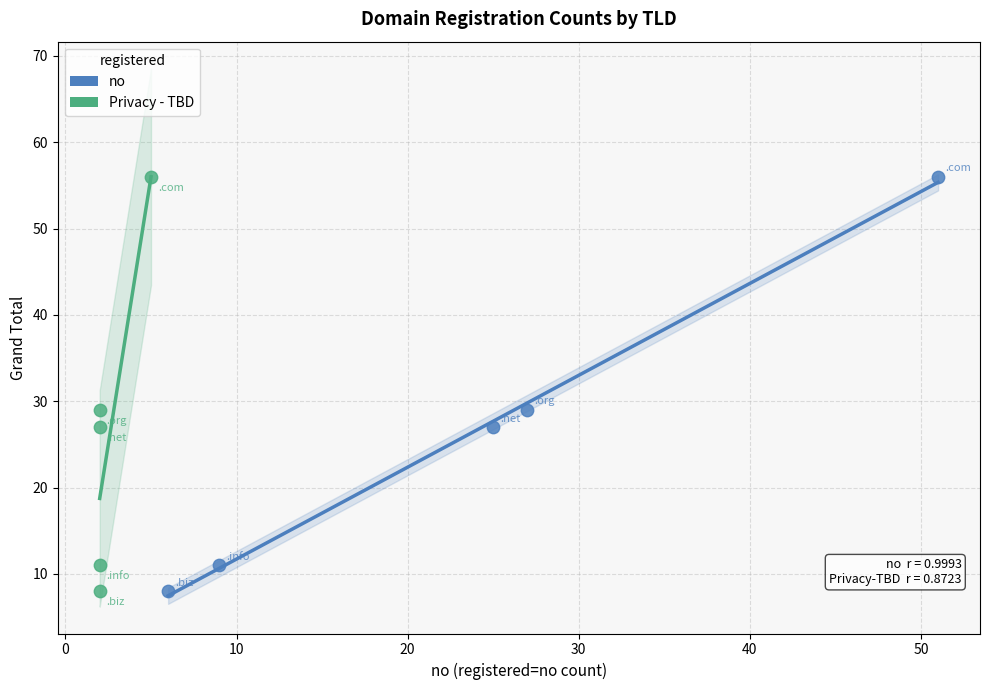

What are all the series names shown in the legend?

no, Privacy - TBD